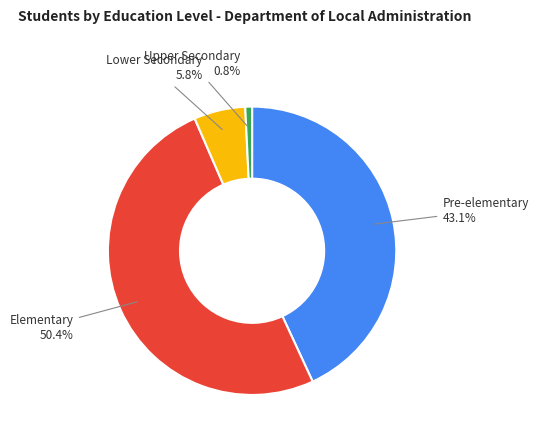

Combined, what portion of the pie is Elementary and Upper Secondary?

51.1%